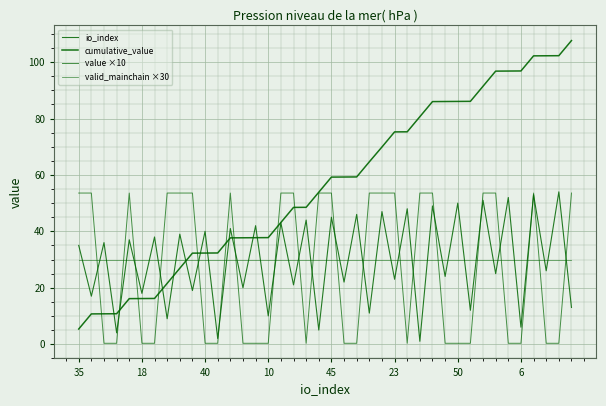

At which category does io_index reach its first local valley?

18